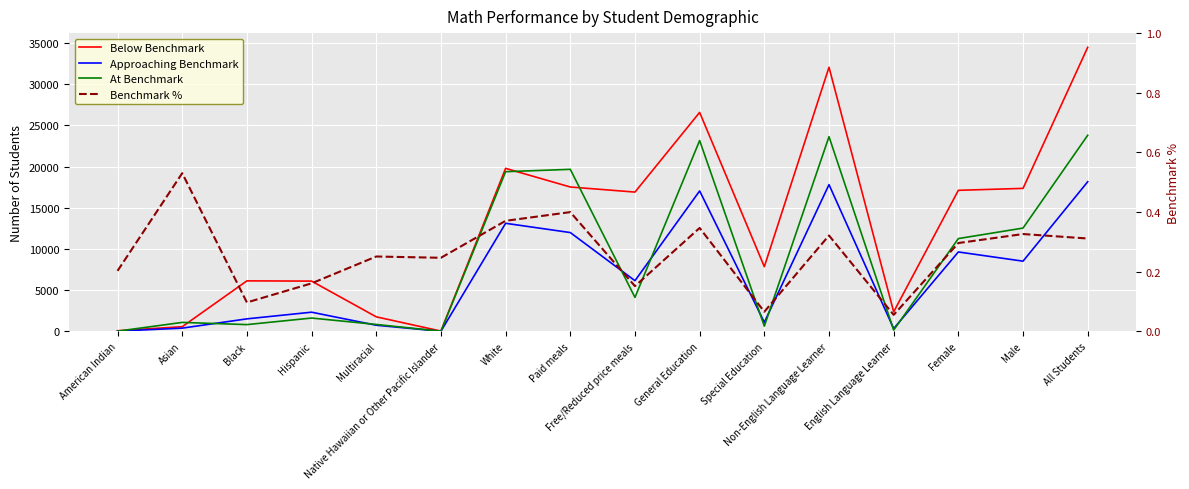

What is the maximum value for Approaching Benchmark?

18169.0